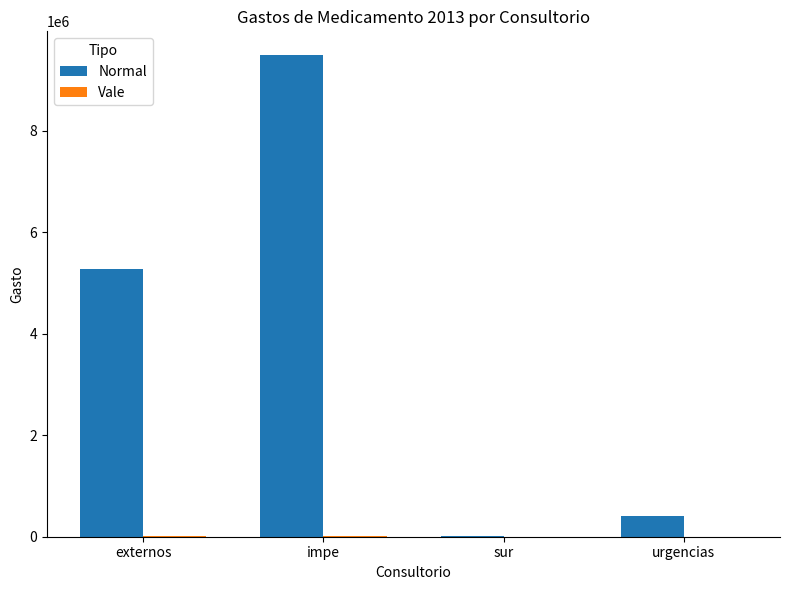

Which series has the largest total across all categories?

Normal